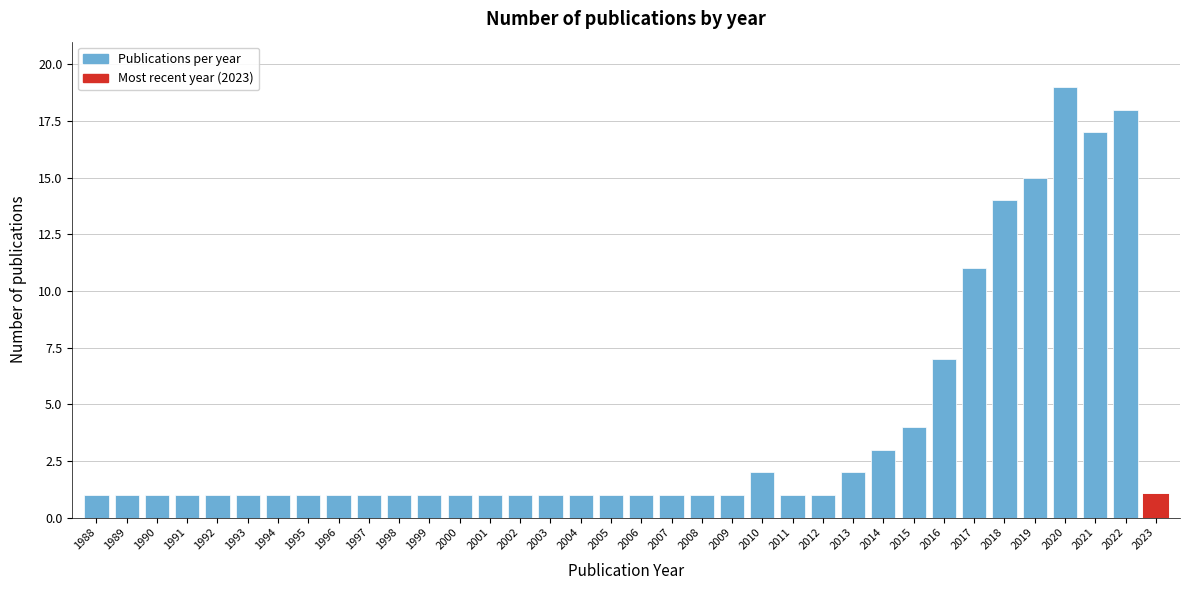

What is the greatest value displayed?

19